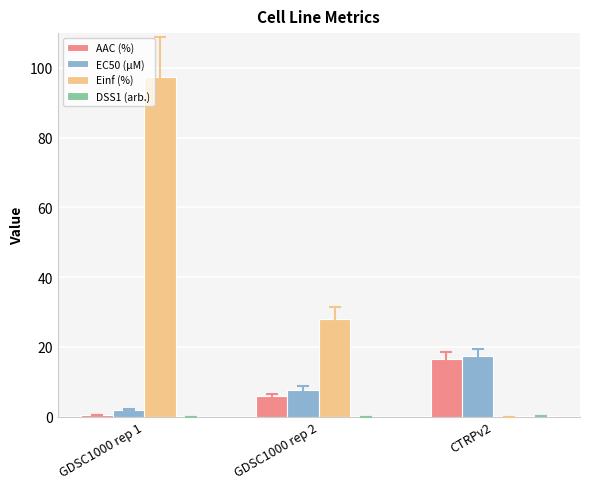

At which category is the sum across all series the highest?

GDSC1000 rep 1